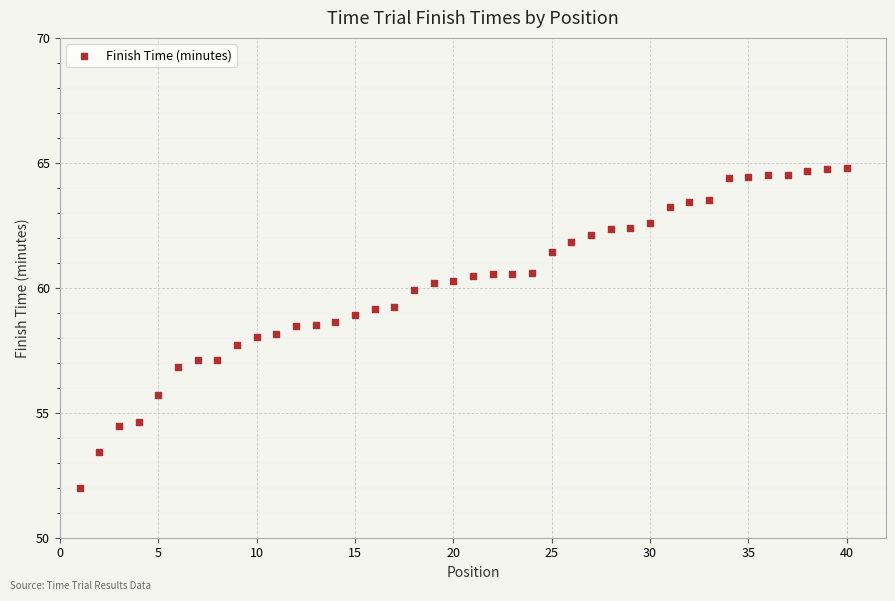

What is the range of Y values (max minus min)?

12.8